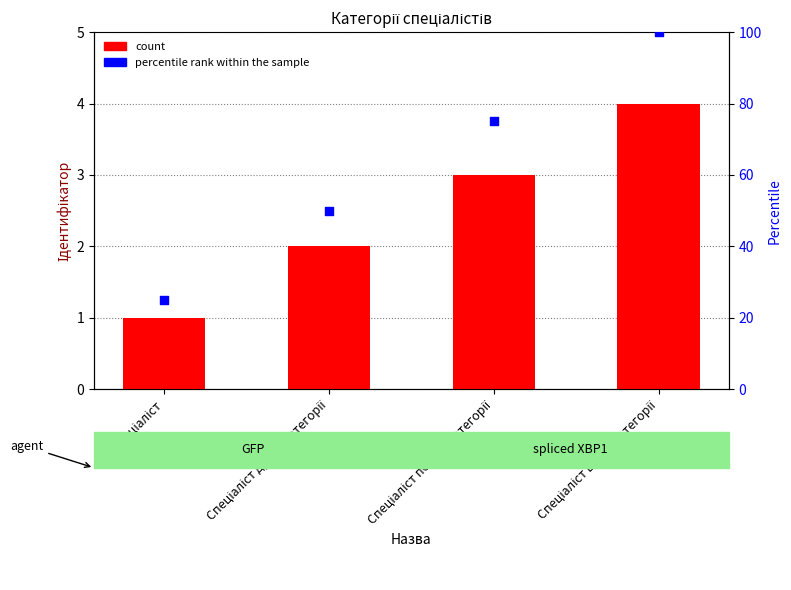

Which series has the largest Y range (max minus min)?

percentile rank within the sample